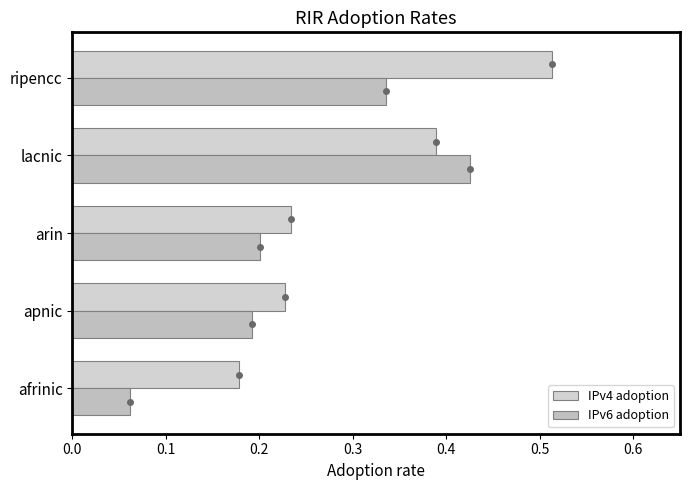

Between afrinic and ripencc, which series saw the biggest shift?

IPv4 adoption